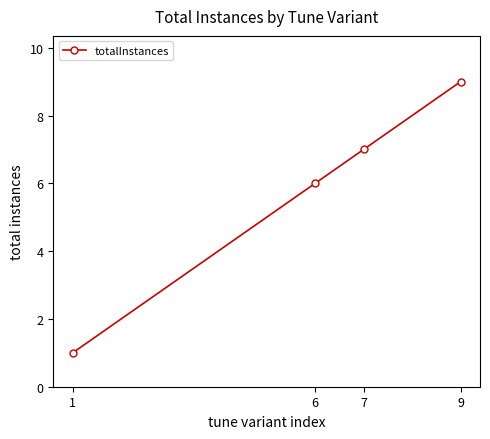

How many data points are above 7?

1